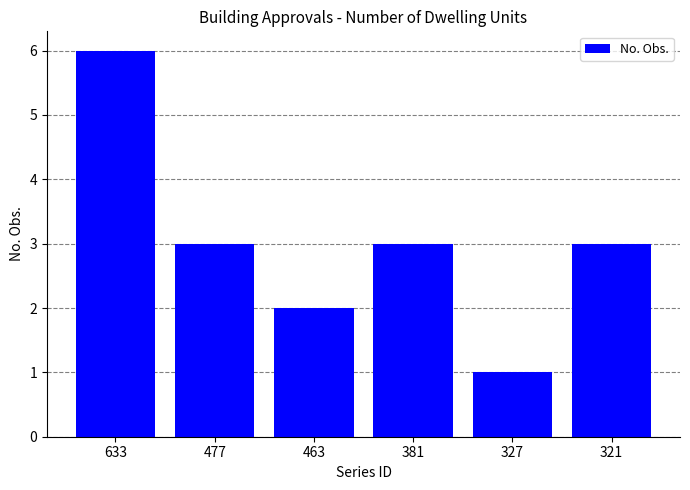

Count the number of categories in the chart.

6